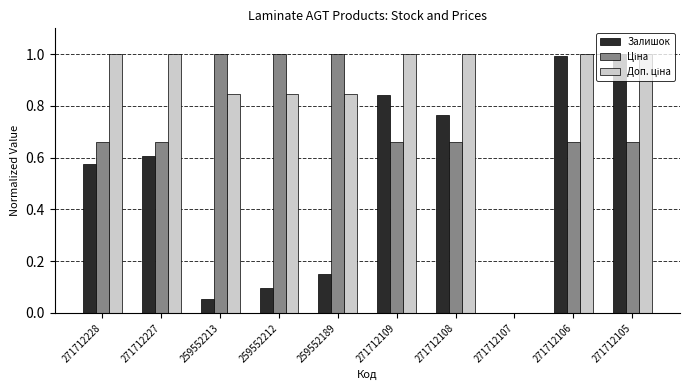

What is the sum of all Залишок values?

5.1